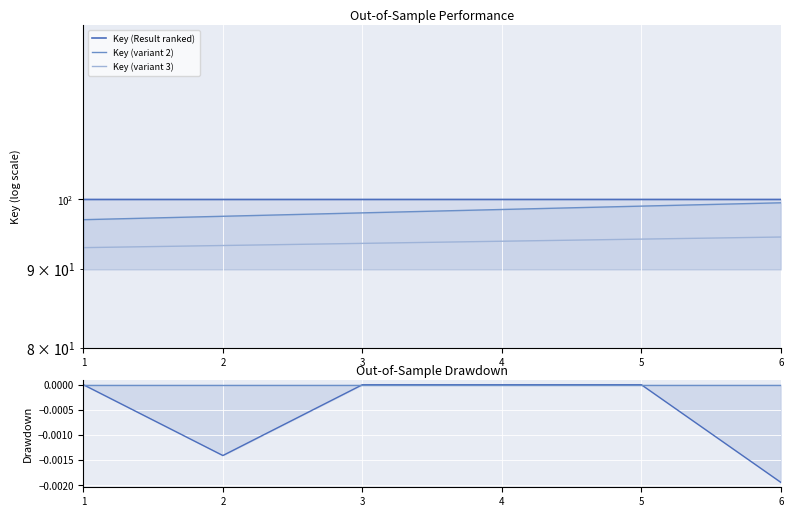

At which category is the sum across all series the highest?

6